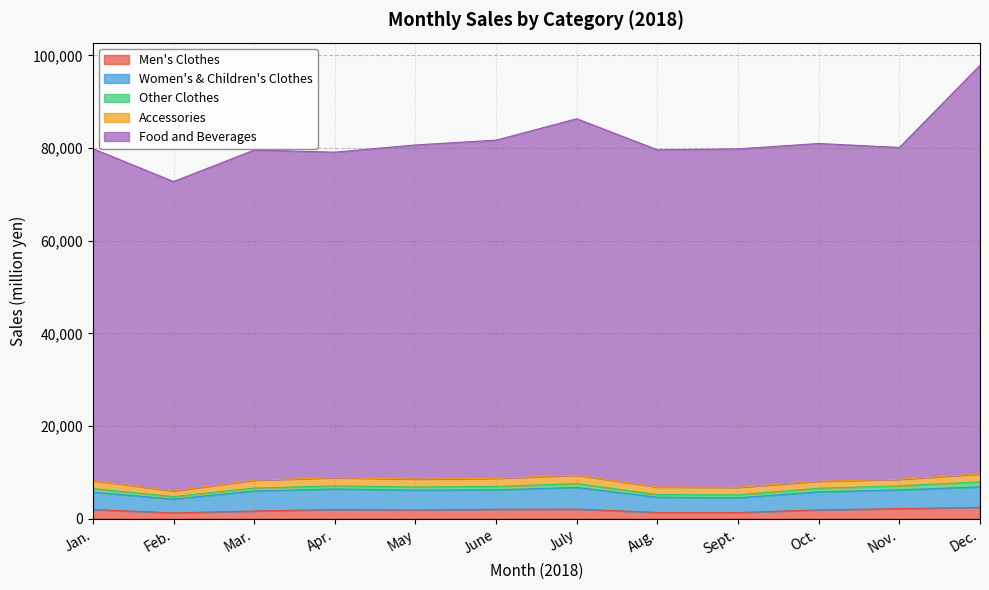

Rank the series at May from highest to lowest value.

Food and Beverages, Women's & Children's Clothes, Men's Clothes, Accessories, Other Clothes